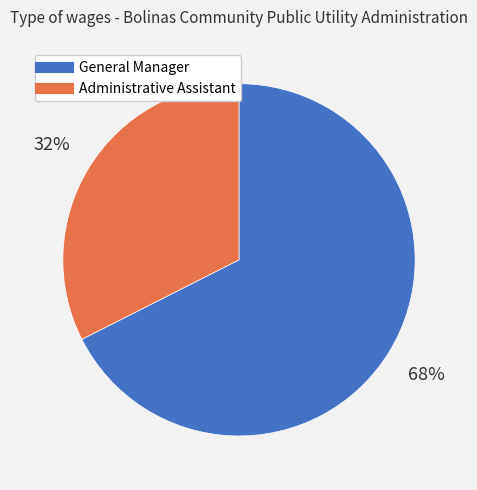

Is there a majority slice in this chart?

Yes